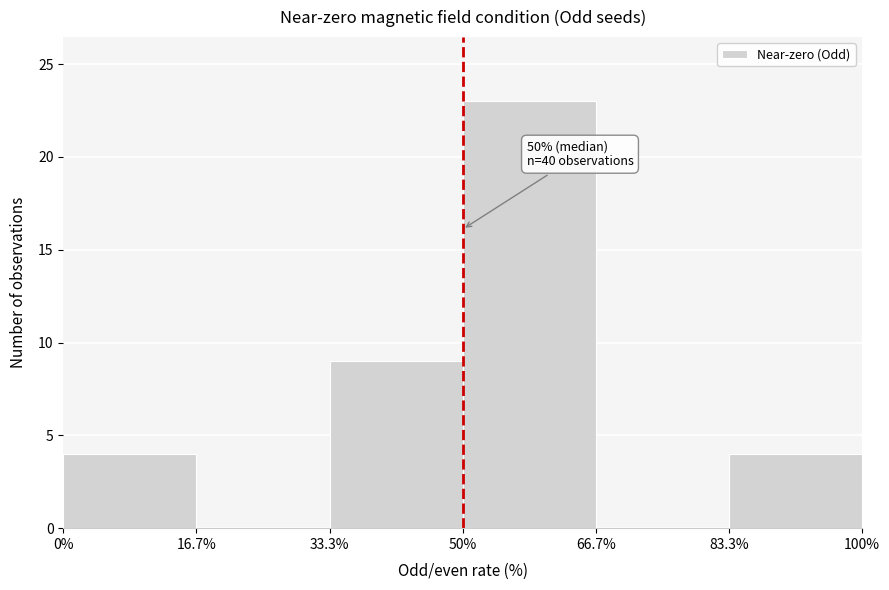

Which range on the x-axis has the tallest bar?

50% to 66.7%